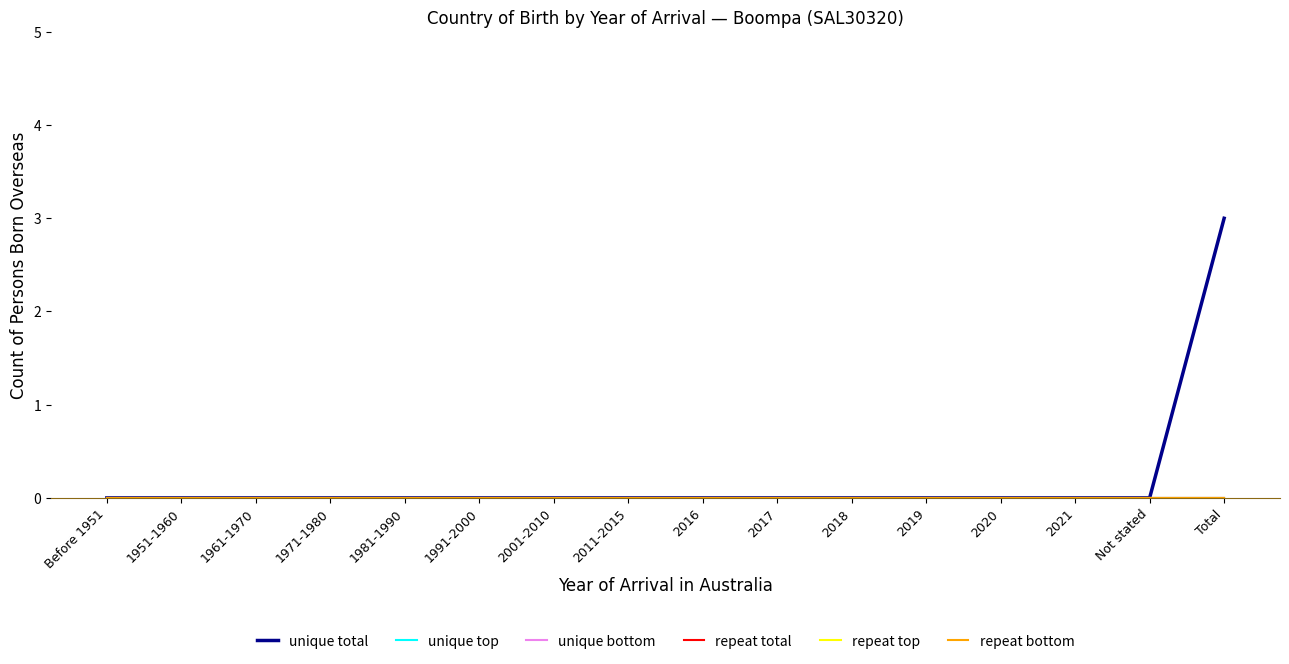

Does the chart display data point markers on the line(s)?

No